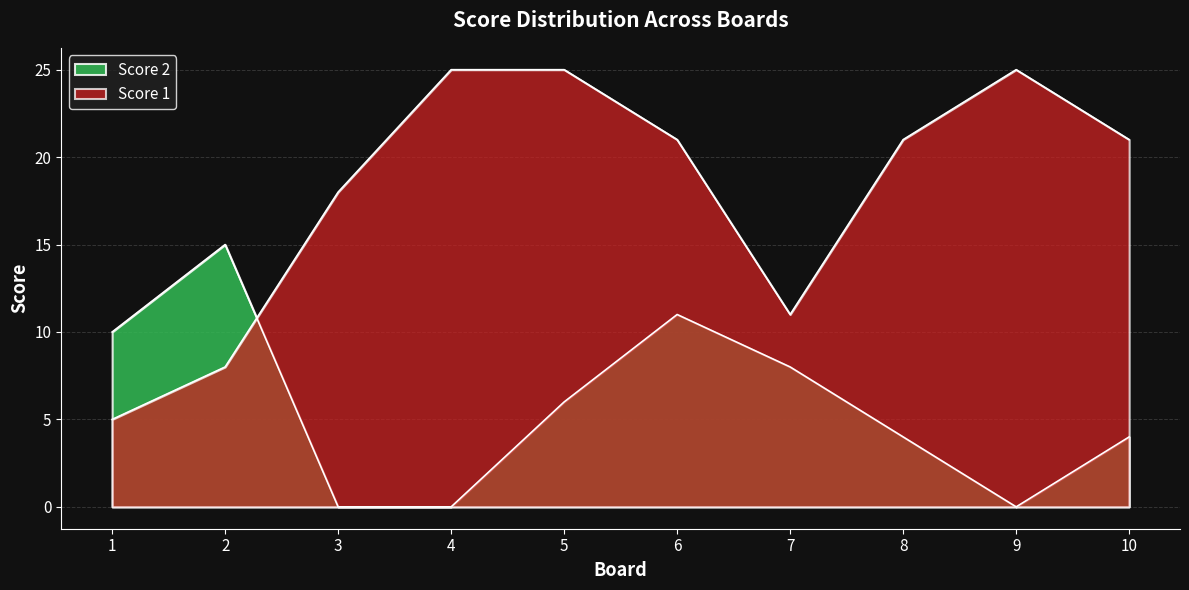

Between 10 and 9, which is larger?

9